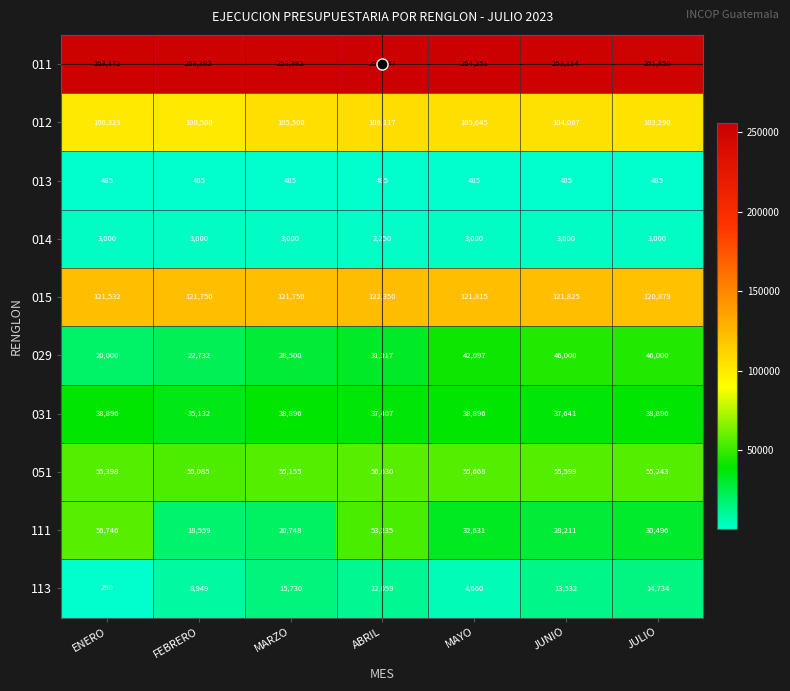

True or false: 111 has a value of 18892 at MAYO.

False